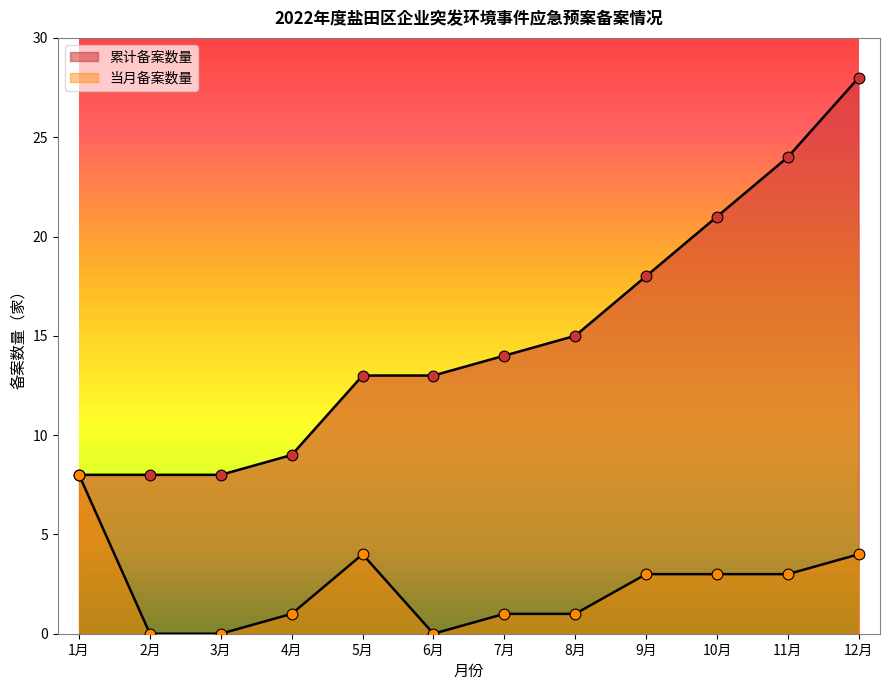

What is the change in value from 2022-05-30 to 2022-07-20?

+1